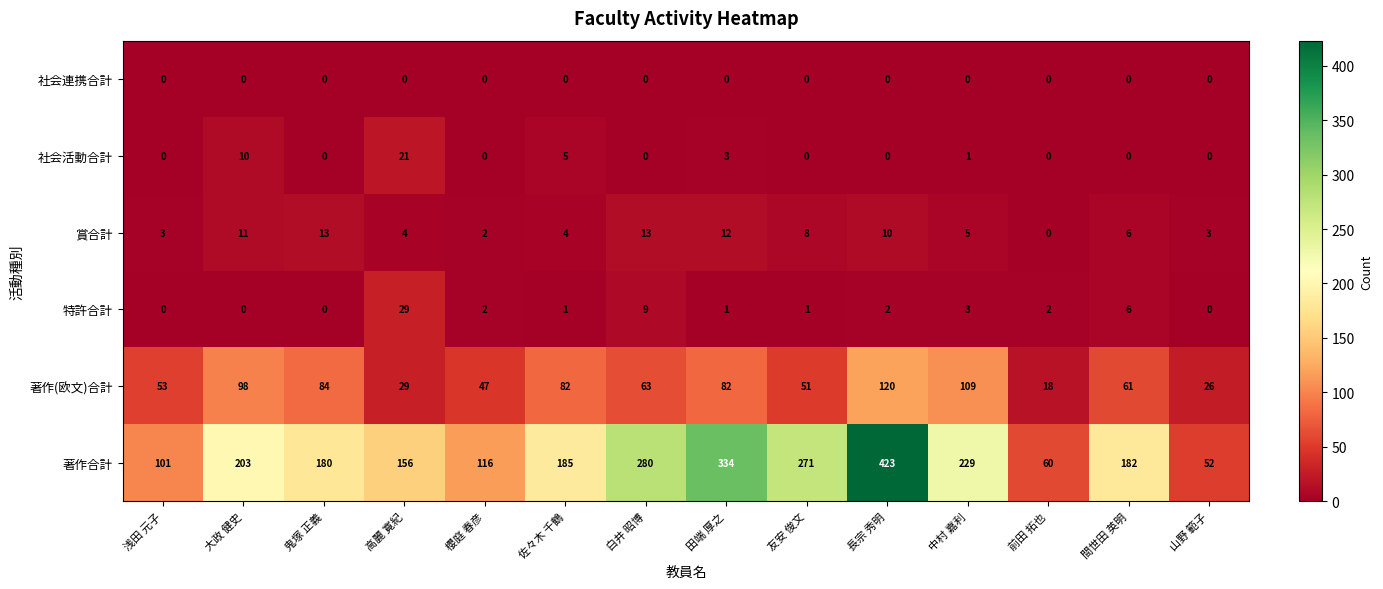

How many distinct data groups are displayed?

6